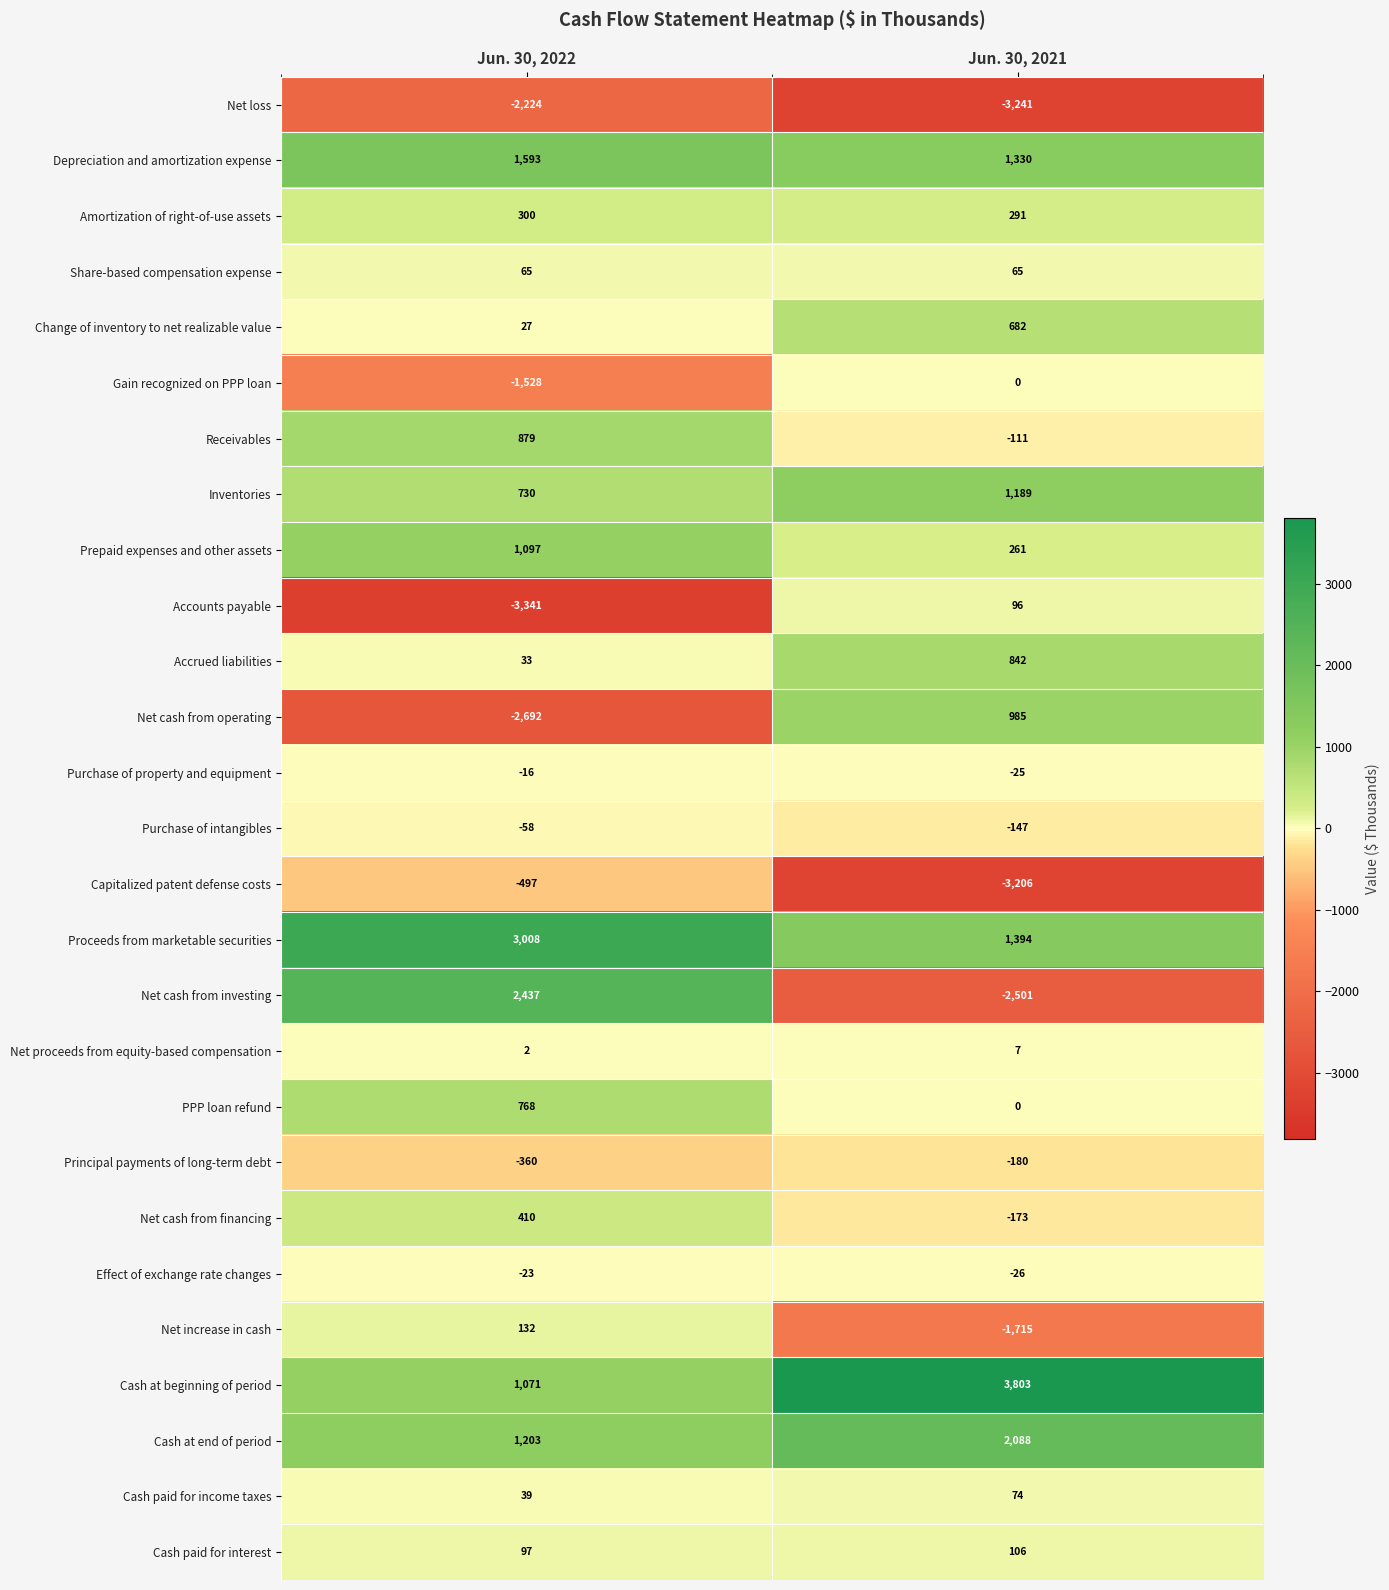

The value of Cash paid for income taxes at Jun. 30, 2021 is 33. True or false?

False